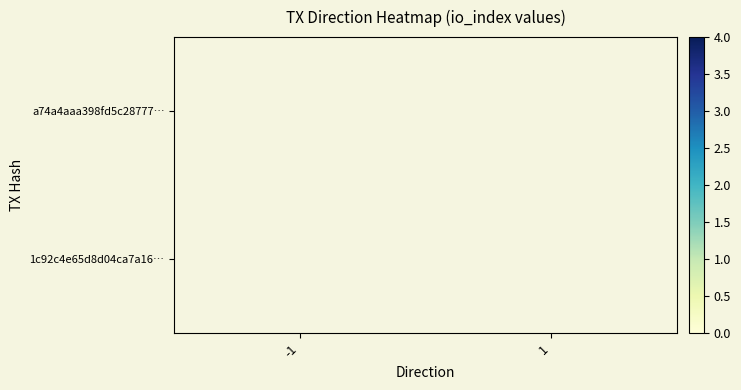

True or false: 1c92c4e65d8d04ca7a16… has a value of 0 at 1.

True